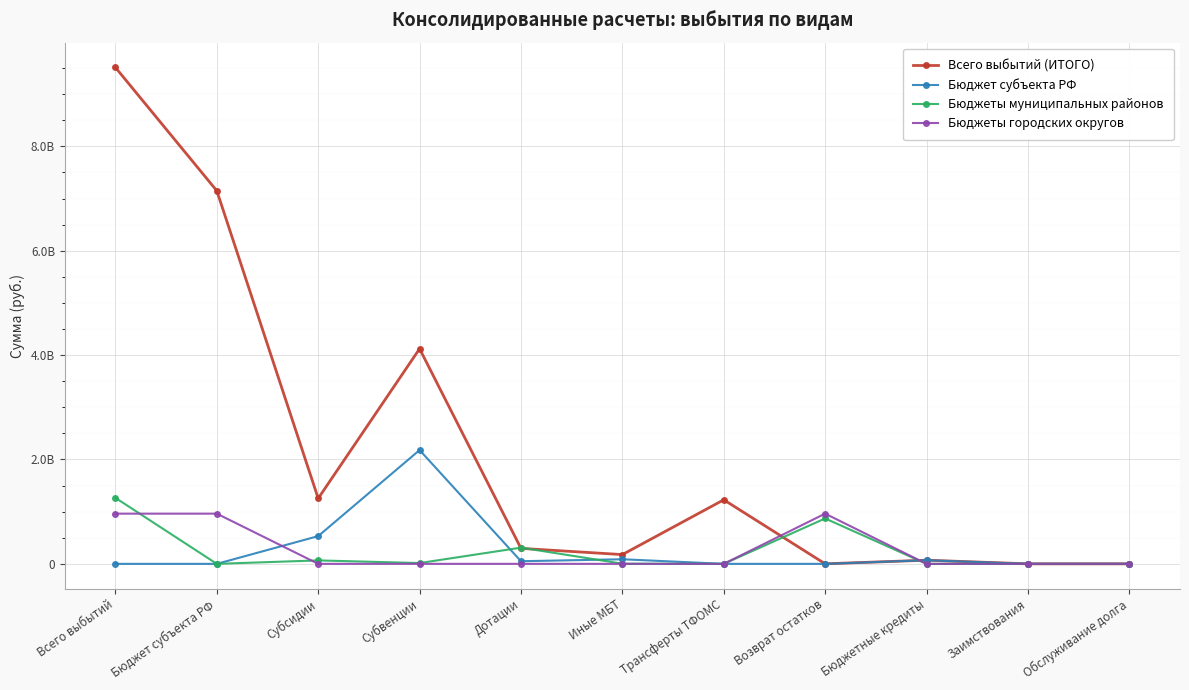

Is it true that Бюджеты муниципальных районов equals 917831.1 at Иные МБТ?

False